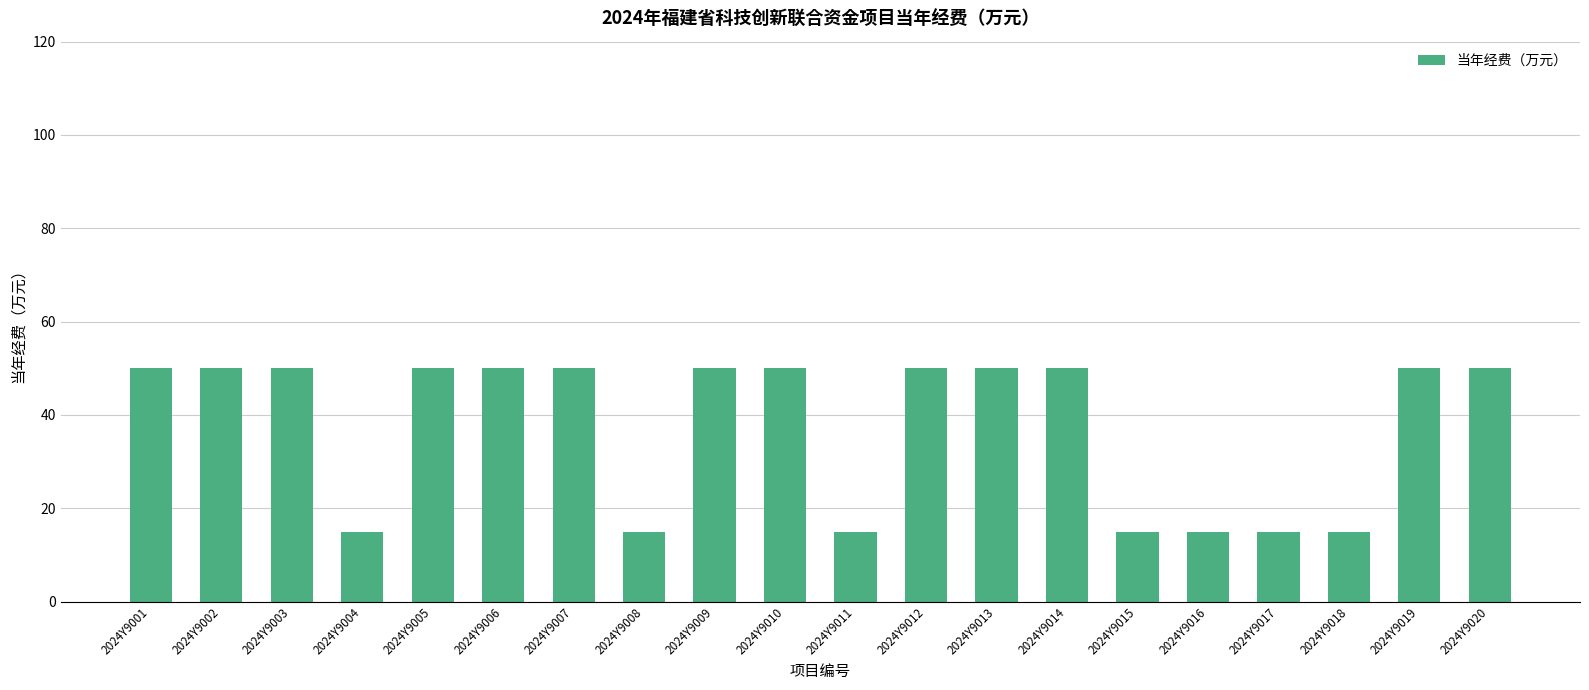

What is the value of the 5th bar from the left?

50